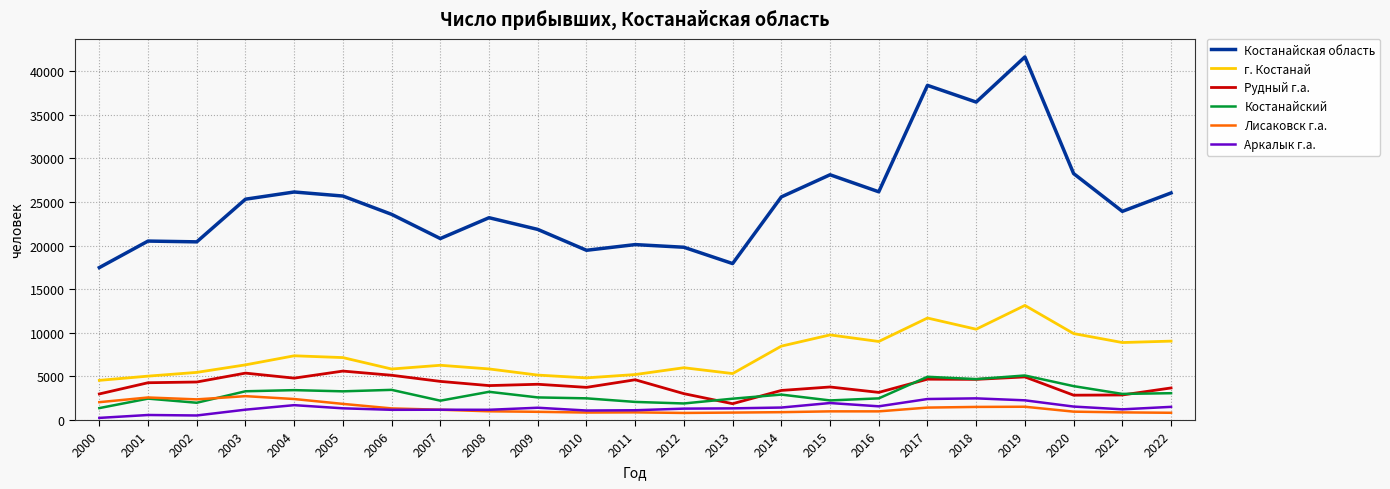

Which series changed the most between 2008 and 2009?

Костанайская область